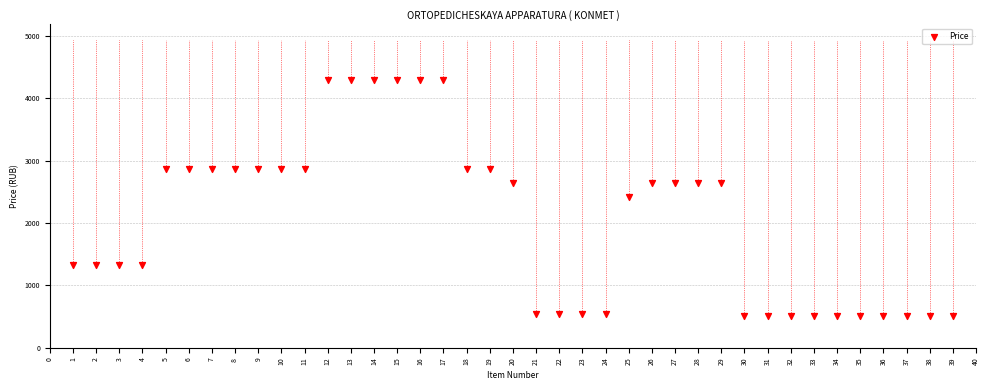

What is the range of Y values (max minus min)?

3780